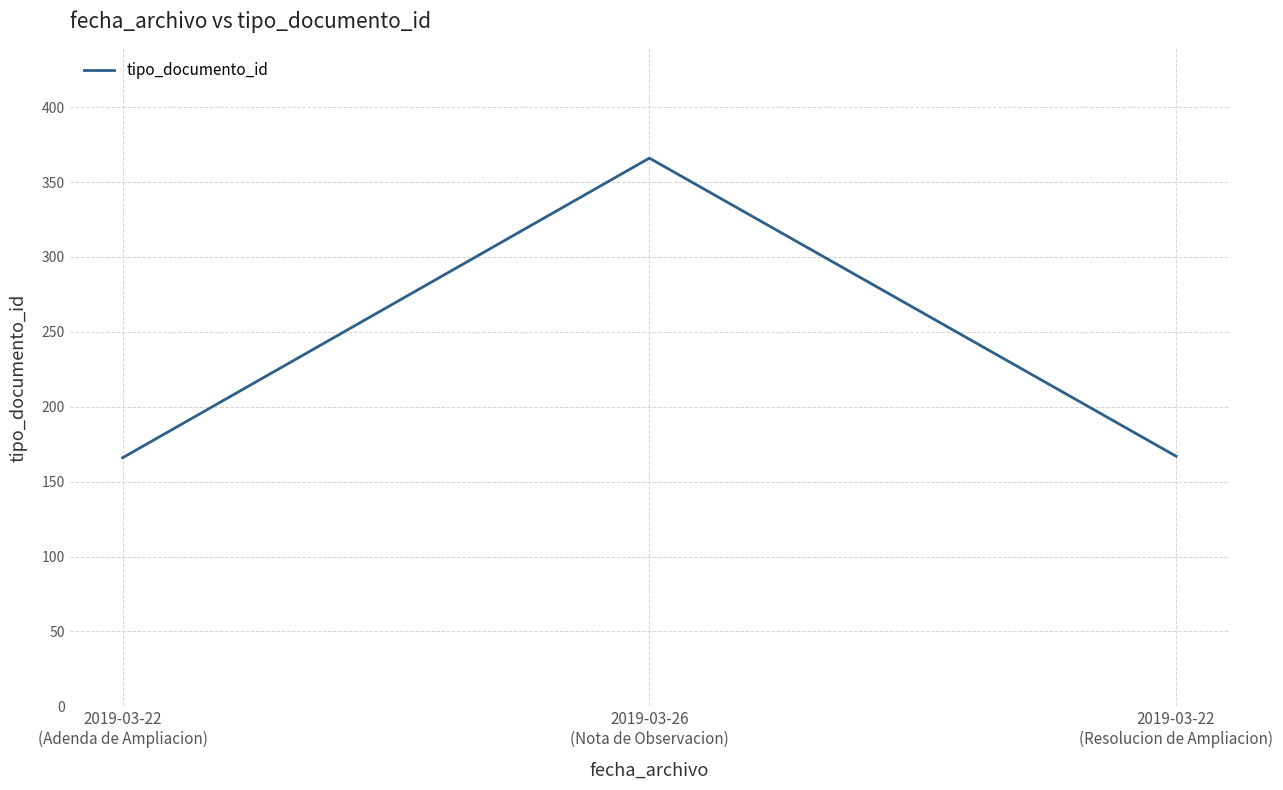

What position from the left is 2019-03-26
(Nota de Observacion)?

2